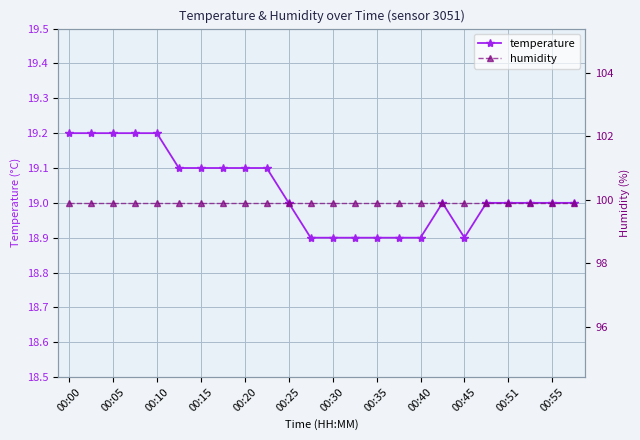

The value of temperature at 00:10 is 10.8. True or false?

False